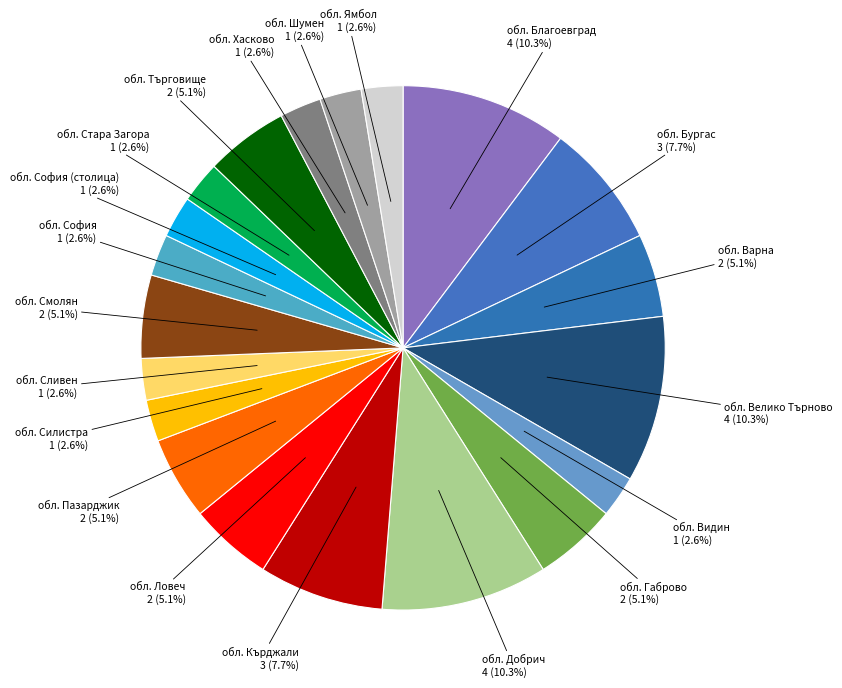

Is обл. Смолян the majority of the pie?

No